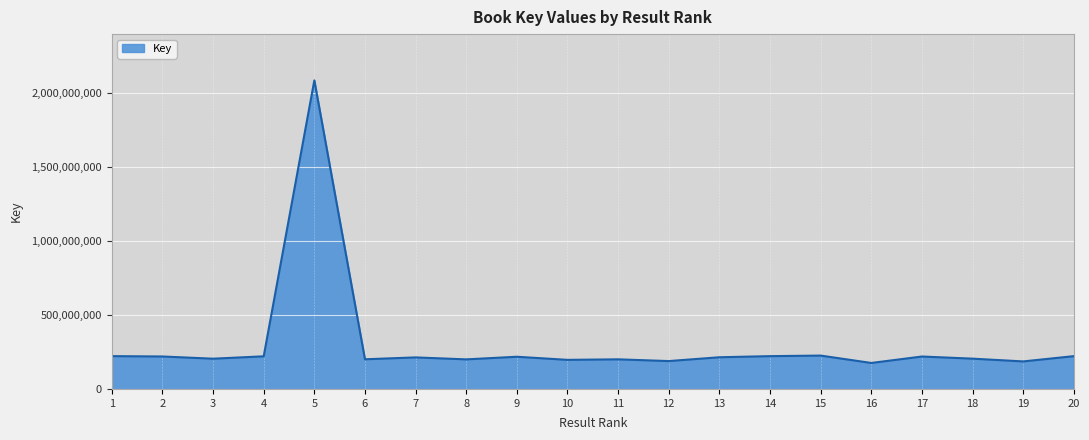

How many lines are shown in the chart?

1